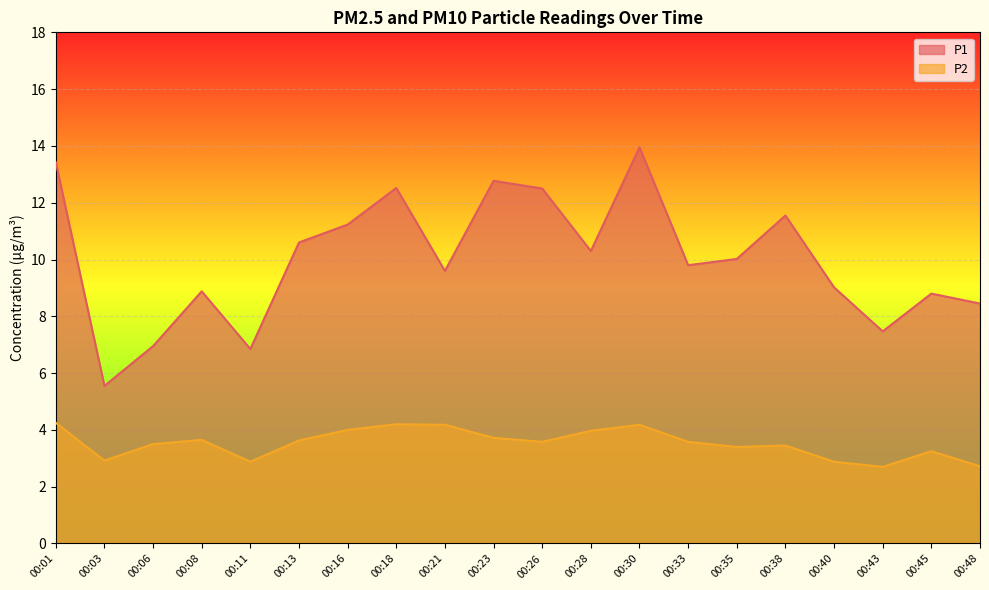

Which series has the largest total across all categories?

P1